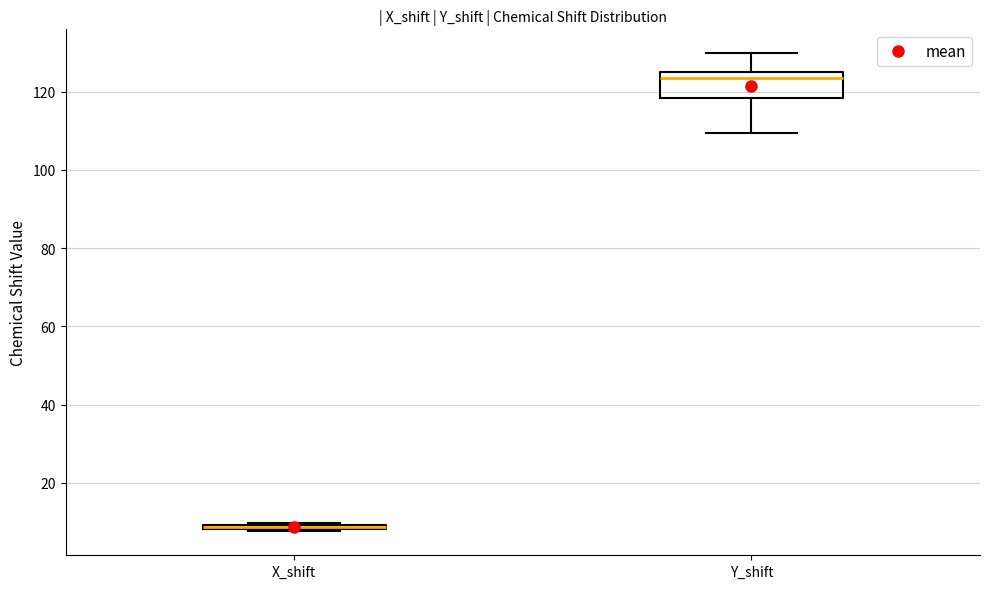

Where is the lower edge of the box for X_shift on the y-axis? The values are not printed on the chart, so give them approximately, as read against the axis.

8